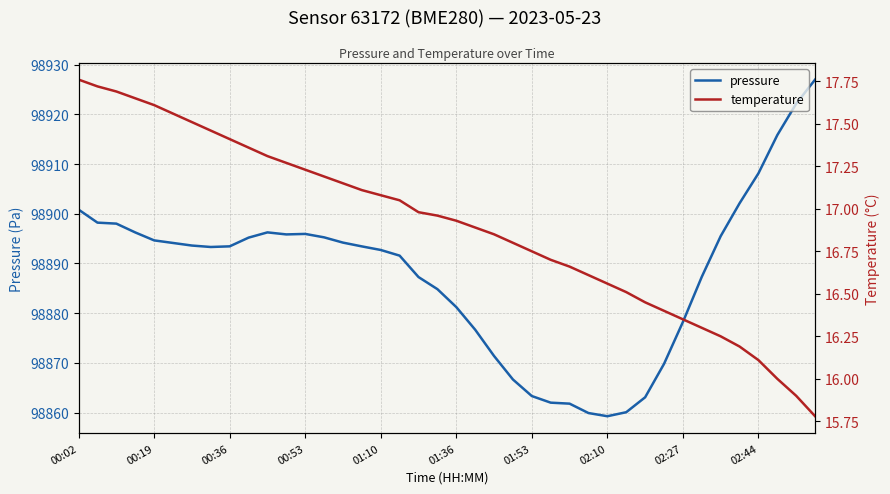

Which series changed the most between 13 and 27?

pressure